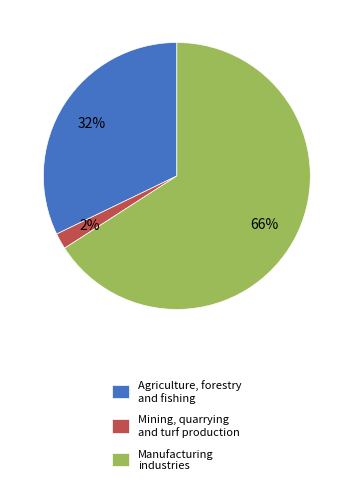

Rank the categories by value from highest to lowest.

Manufacturing industries, Agriculture, forestry and fishing, Mining, quarrying and turf production